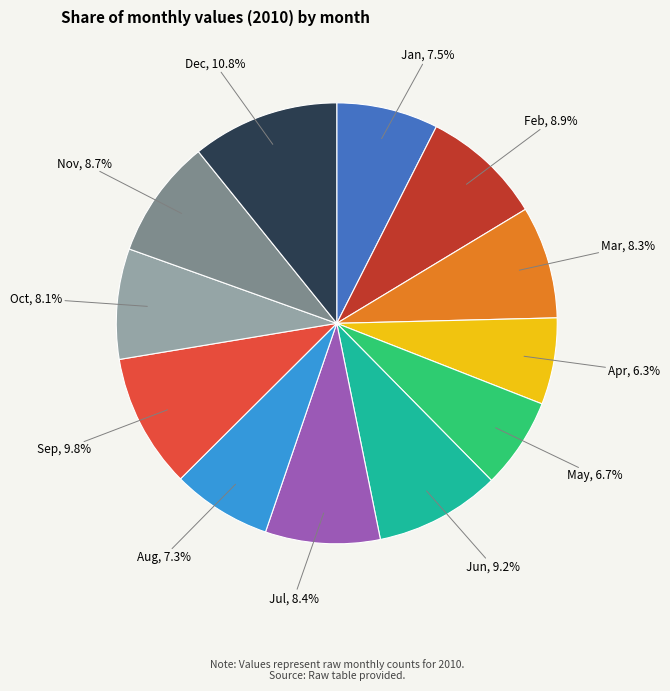

Count the number of slices in the pie.

12